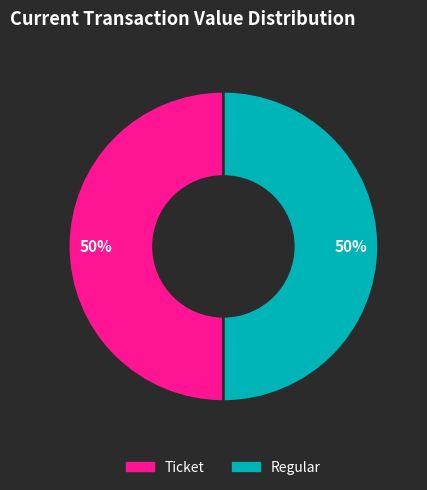

To the nearest percent, what is the average slice percentage?

50%